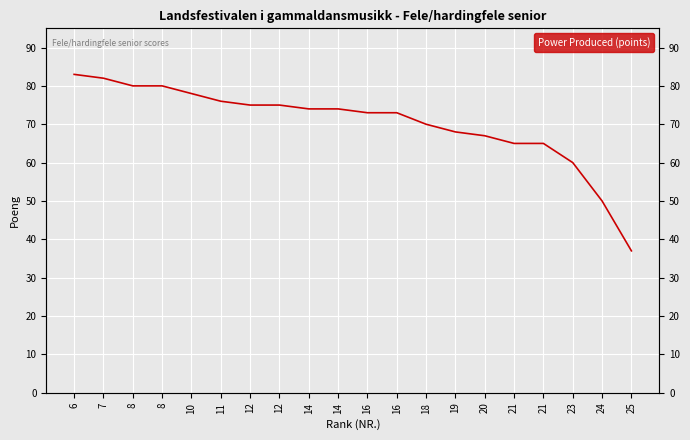

Reading left to right, list all the values displayed in this chart.

83	82	80	80	78	76	75	75	74	74	73	73	70	68	67	65	65	60	50	37